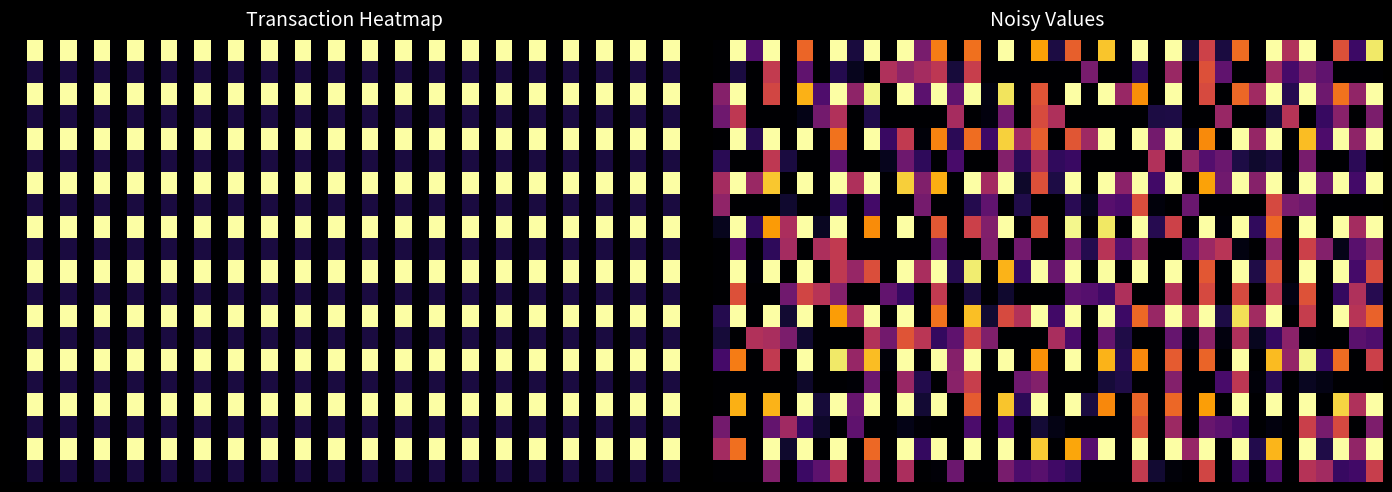

What is the average value of the 10.0 series?

93.6